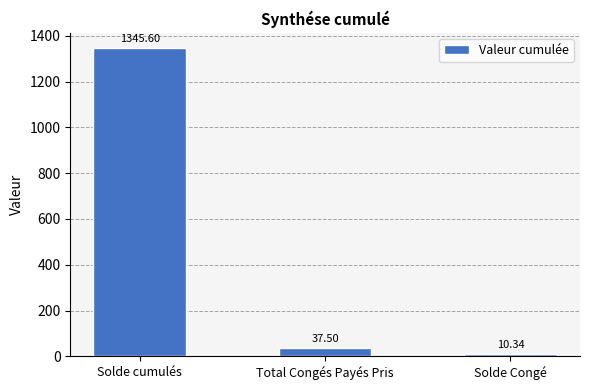

Reading left to right, what are all the values shown in this chart?

Solde cumulés=1345.6	Total Congés Payés Pris=37.5	Solde Congé=10.3